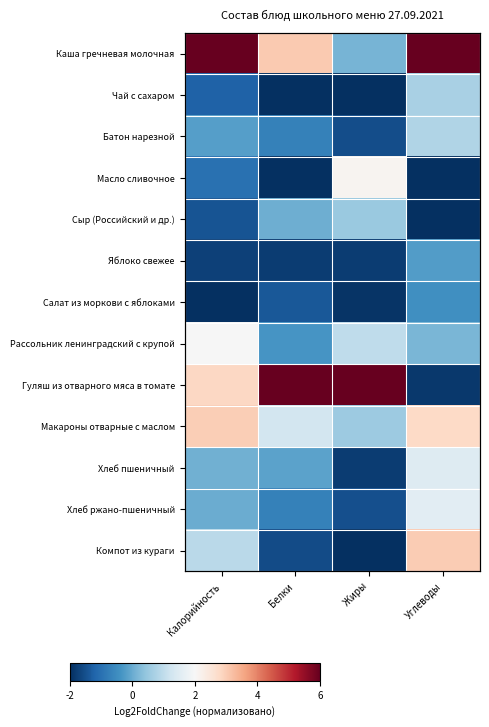

What is the total value across all series at Углеводы?

10.0